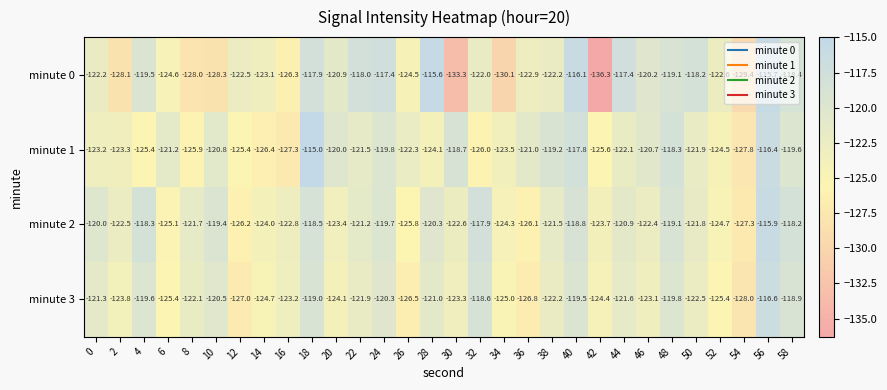

Which series changed the most between 28 and 52?

minute 0